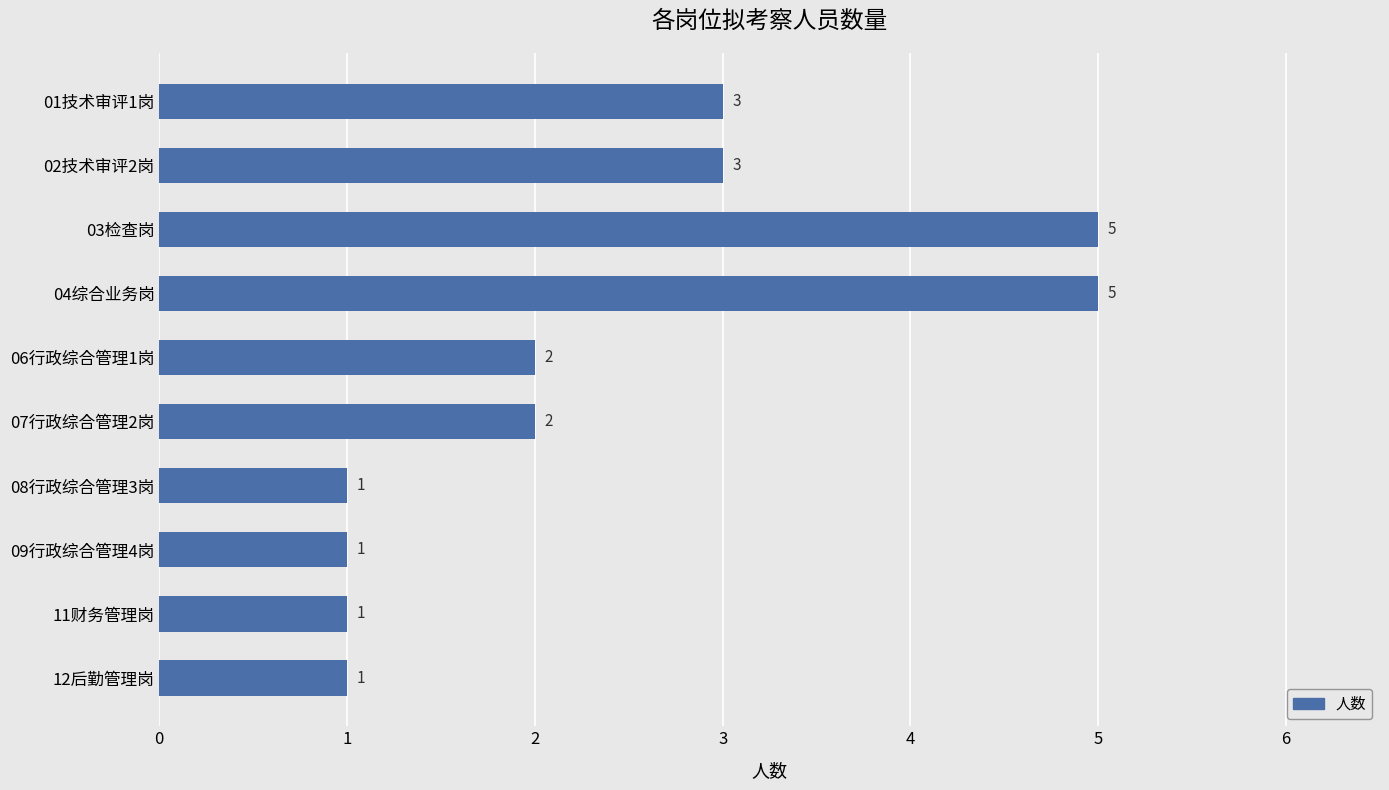

What is the value of the 9th bar from the top?

1